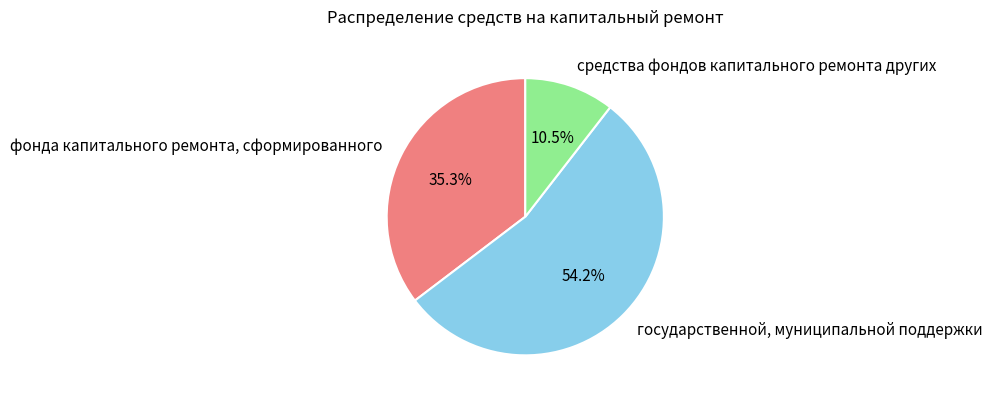

Combined, what portion of the pie is государственной, муниципальной поддержки and средства фондов капитального ремонта других?

64.7%